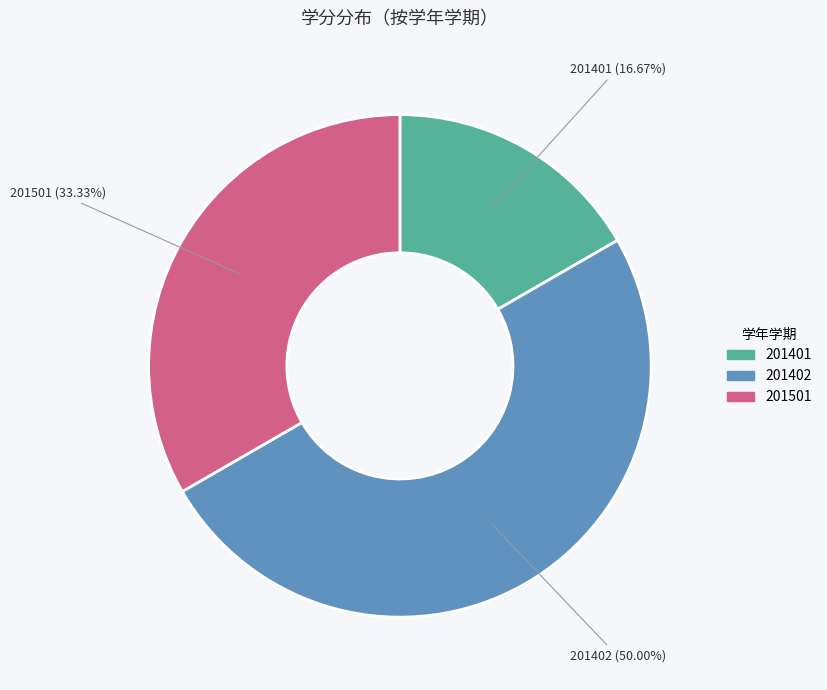

Count the number of slices in the pie.

3